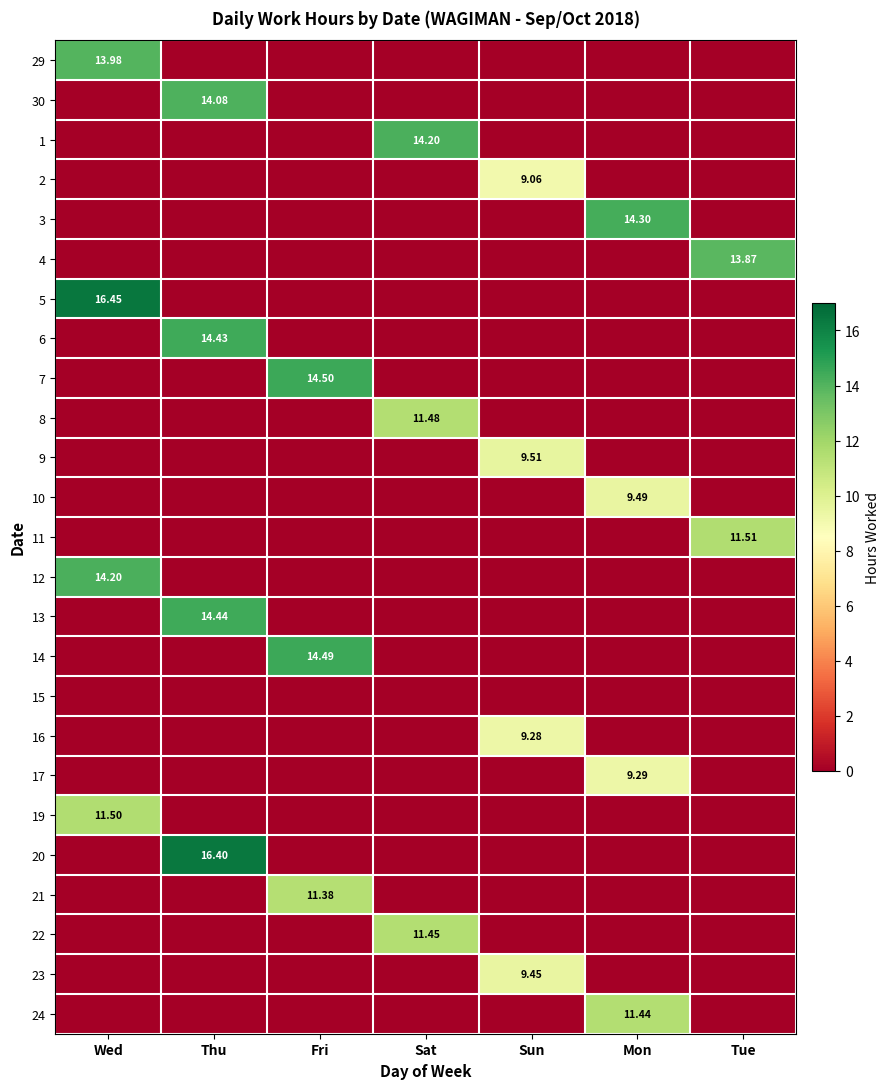

What is the greatest value displayed?

16.4